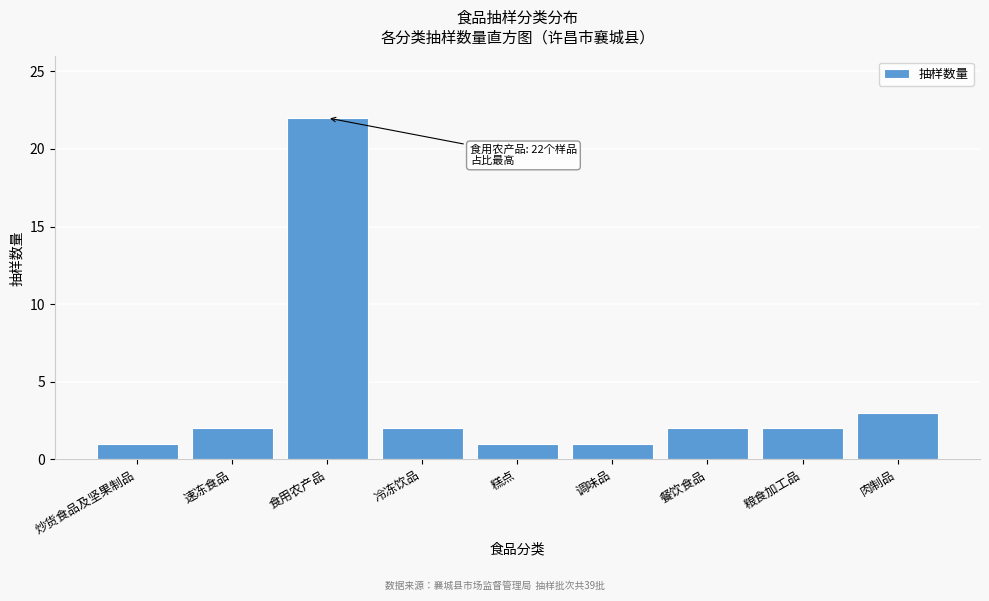

Reading left to right, list all the values displayed in this chart.

炒货食品及坚果制品=1	速冻食品=2	食用农产品=22	冷冻饮品=2	糕点=1	调味品=1	餐饮食品=2	粮食加工品=2	肉制品=3